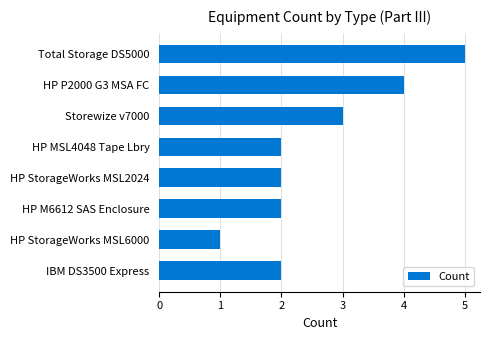

What is the smallest value displayed?

1